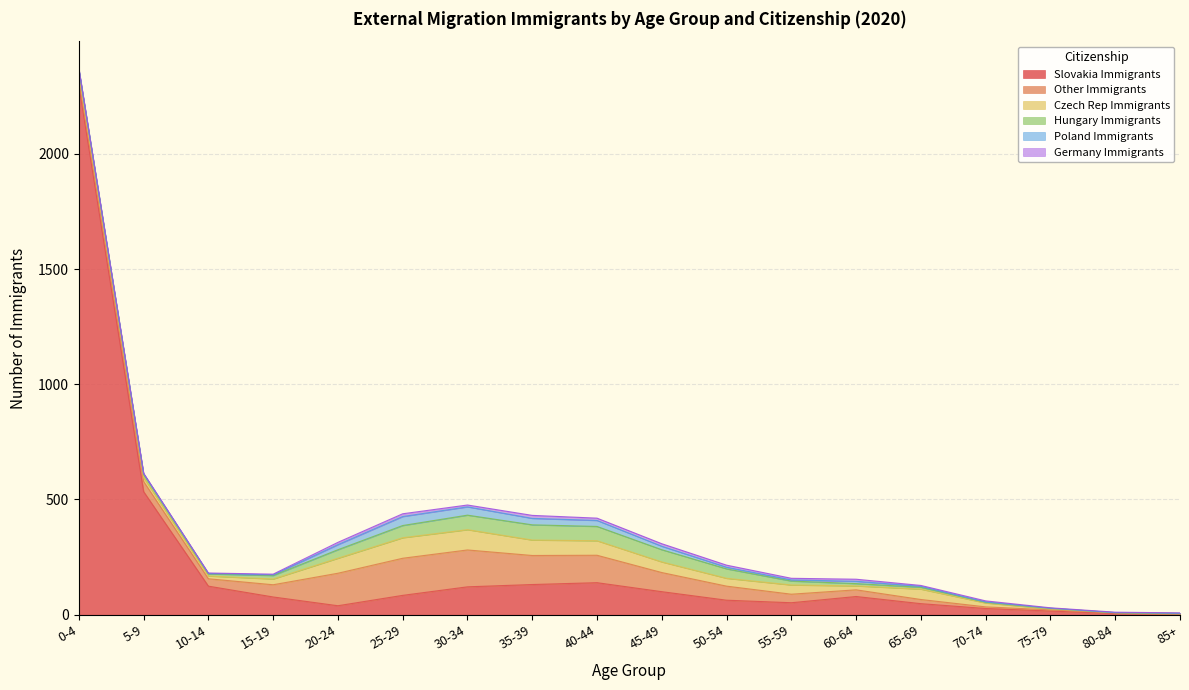

Which category has the highest value in the Poland Immigrants series?

25-29